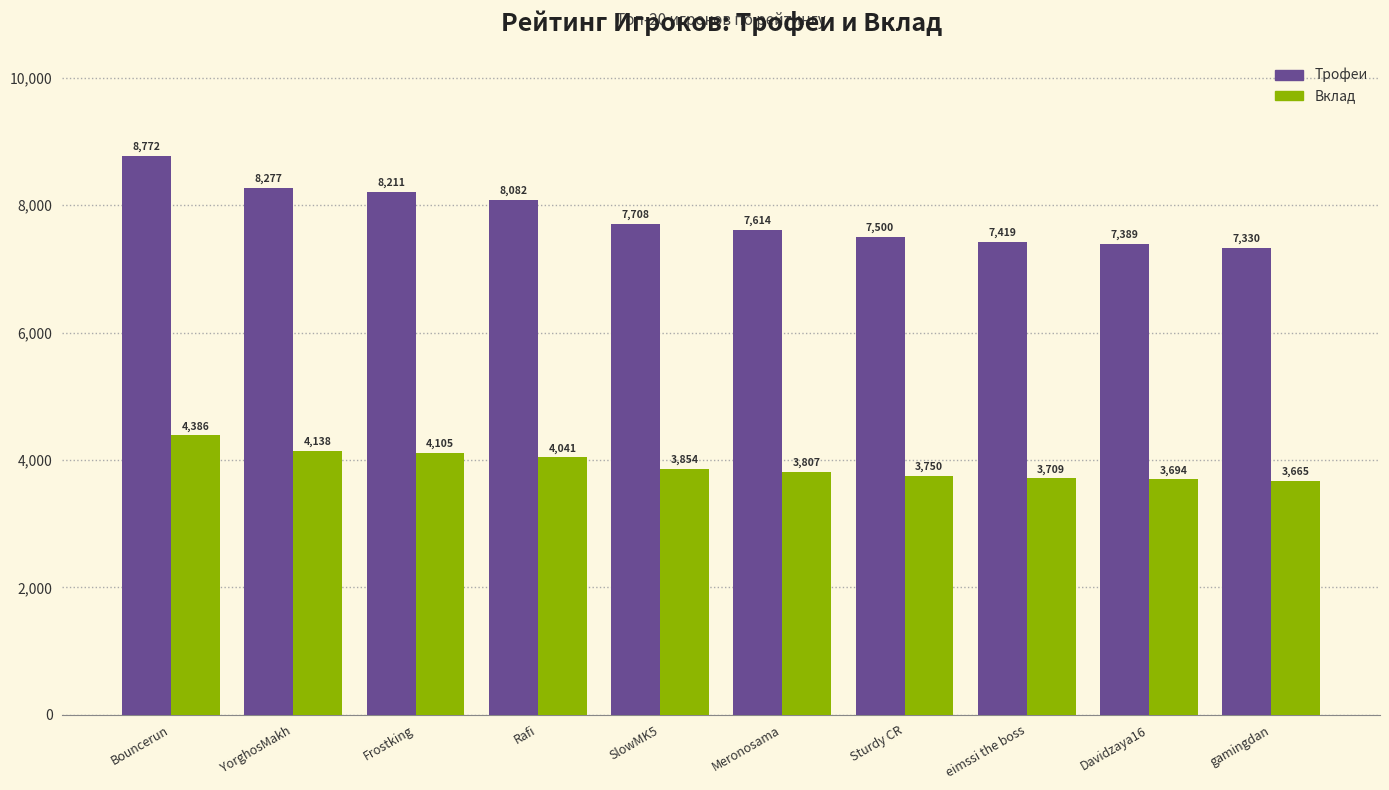

Is it true that Трофеи equals 2911 at Davidzaya16?

False